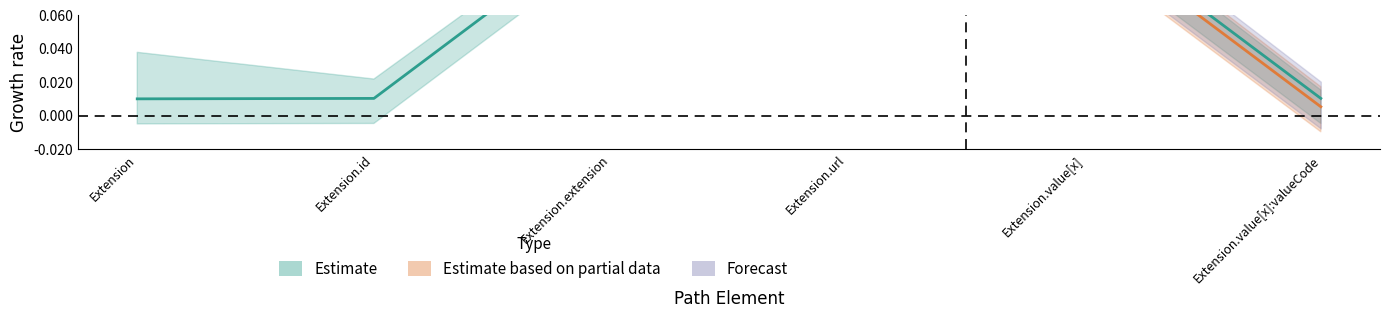

What is the sum of all values?

1.1